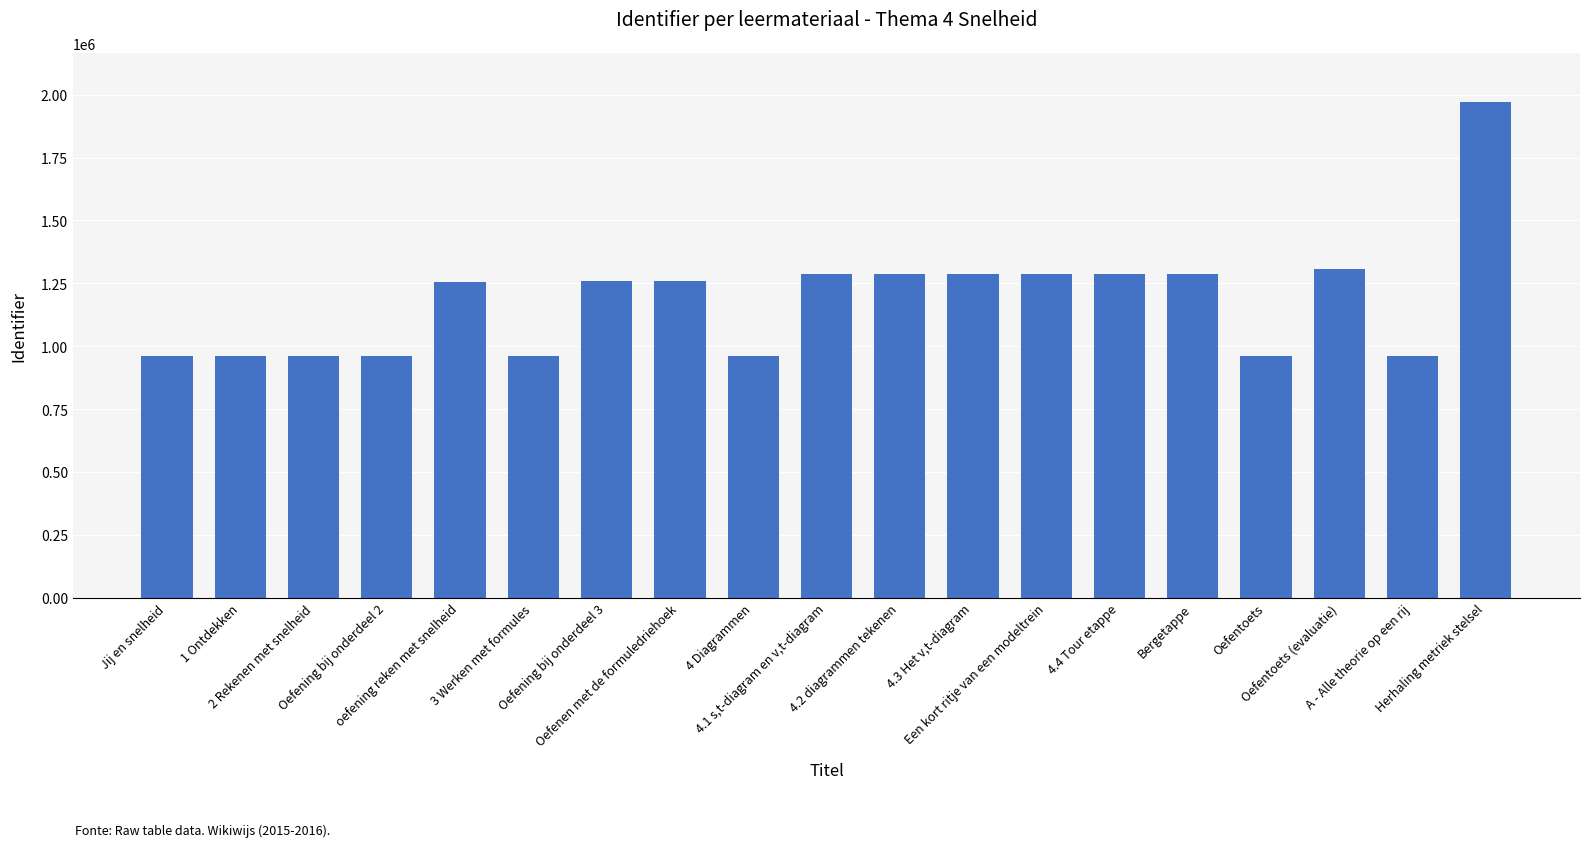

True or false: the data shows 709375 at Herhaling metriek stelsel.

False